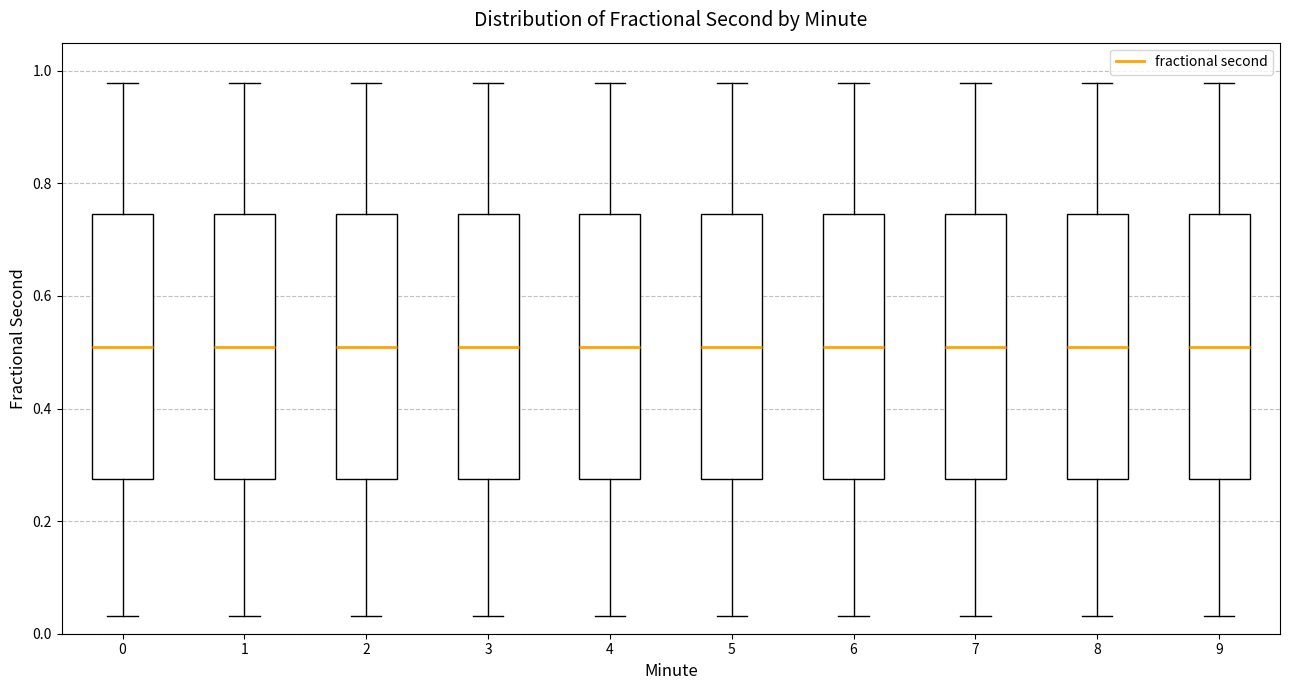

Reading left to right, transcribe this box plot: for each box, give where its median line is, the range the box spans, and where its two whiskers end, as read against the y-axis. The values are not printed on the chart, so give them approximately, as read against the axis.

0: median 0.50, box 0.28 to 0.74, whiskers 0.04 to 0.98
1: median 0.50, box 0.28 to 0.74, whiskers 0.04 to 0.98
2: median 0.50, box 0.28 to 0.74, whiskers 0.04 to 0.98
3: median 0.50, box 0.28 to 0.74, whiskers 0.04 to 0.98
4: median 0.50, box 0.28 to 0.74, whiskers 0.04 to 0.98
5: median 0.50, box 0.28 to 0.74, whiskers 0.04 to 0.98
6: median 0.50, box 0.28 to 0.74, whiskers 0.04 to 0.98
7: median 0.50, box 0.28 to 0.74, whiskers 0.04 to 0.98
8: median 0.50, box 0.28 to 0.74, whiskers 0.04 to 0.98
9: median 0.50, box 0.28 to 0.74, whiskers 0.04 to 0.98